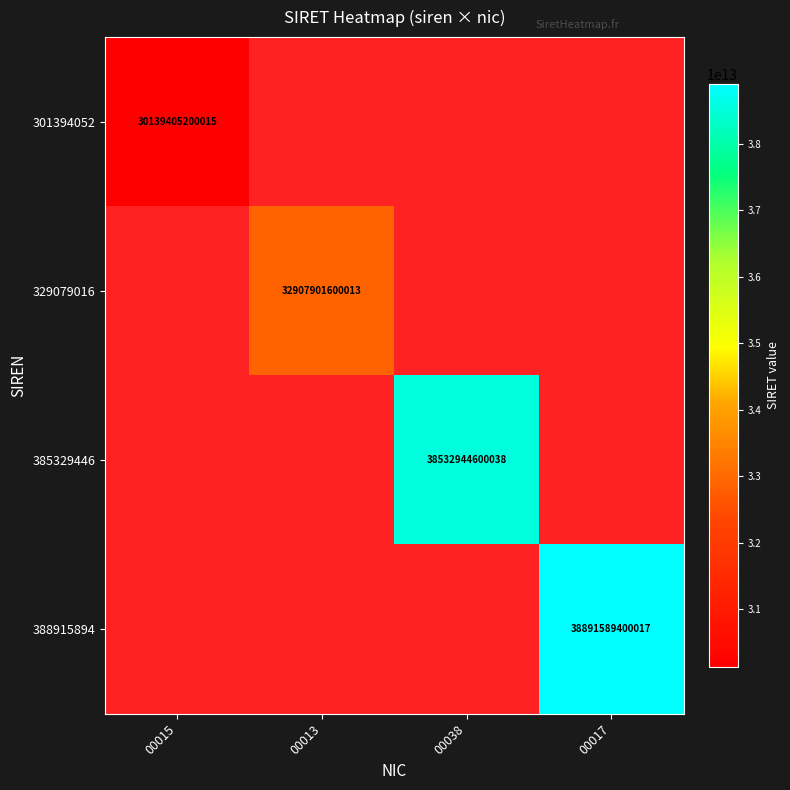

Which label corresponds to the smallest value in the chart?

00013